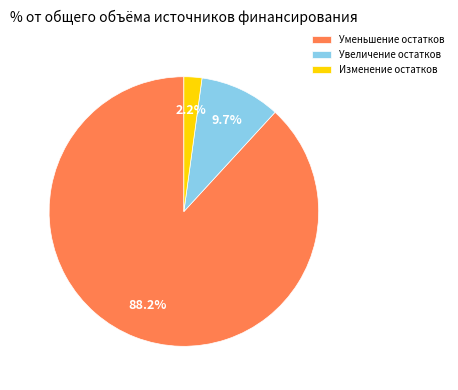

Does any single category account for the majority?

Yes